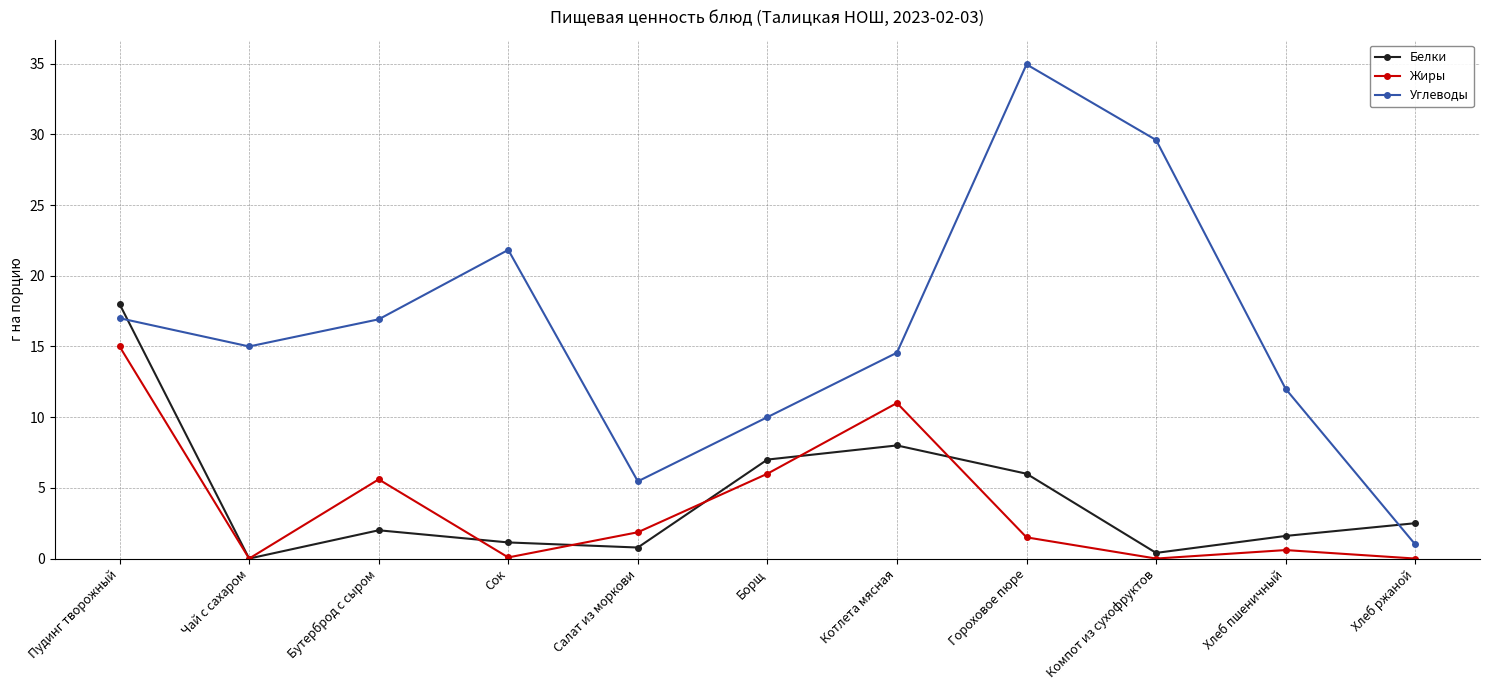

Between Сок and Борщ, which series saw the biggest shift?

Углеводы